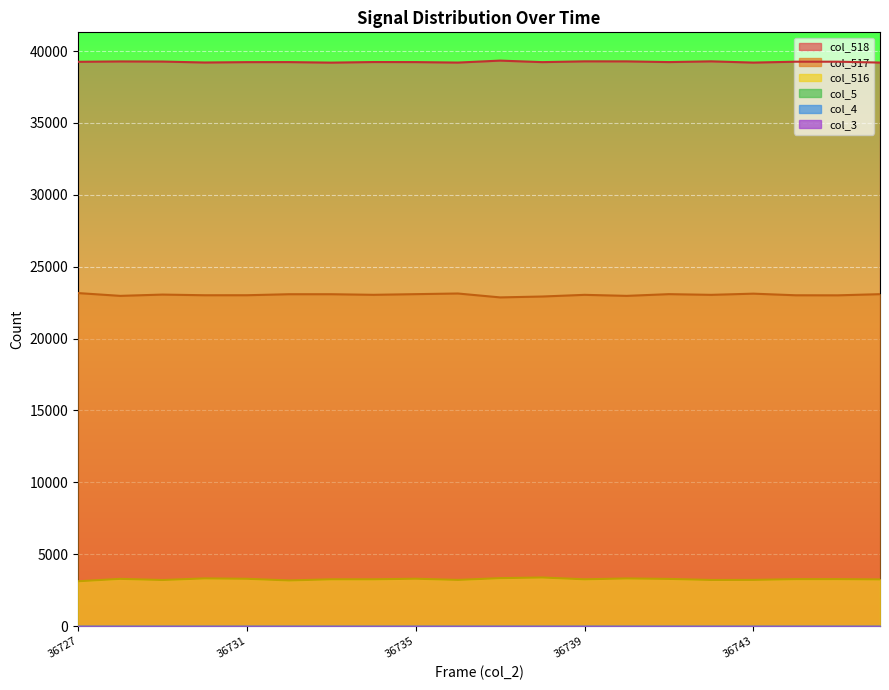

List the labels in order of col_516 value, smallest first.

36727, 36732, 36729, 36742, 36736, 36743, 36746, 36734, 36739, 36733, 36744, 36745, 36741, 36728, 36731, 36735, 36740, 36730, 36737, 36738